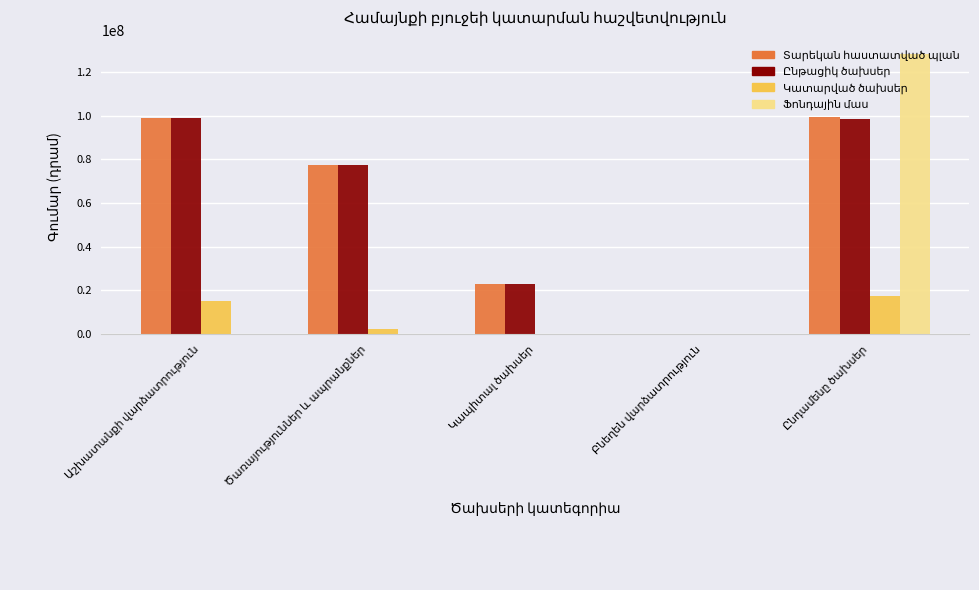

What is the greatest value displayed?

128321000